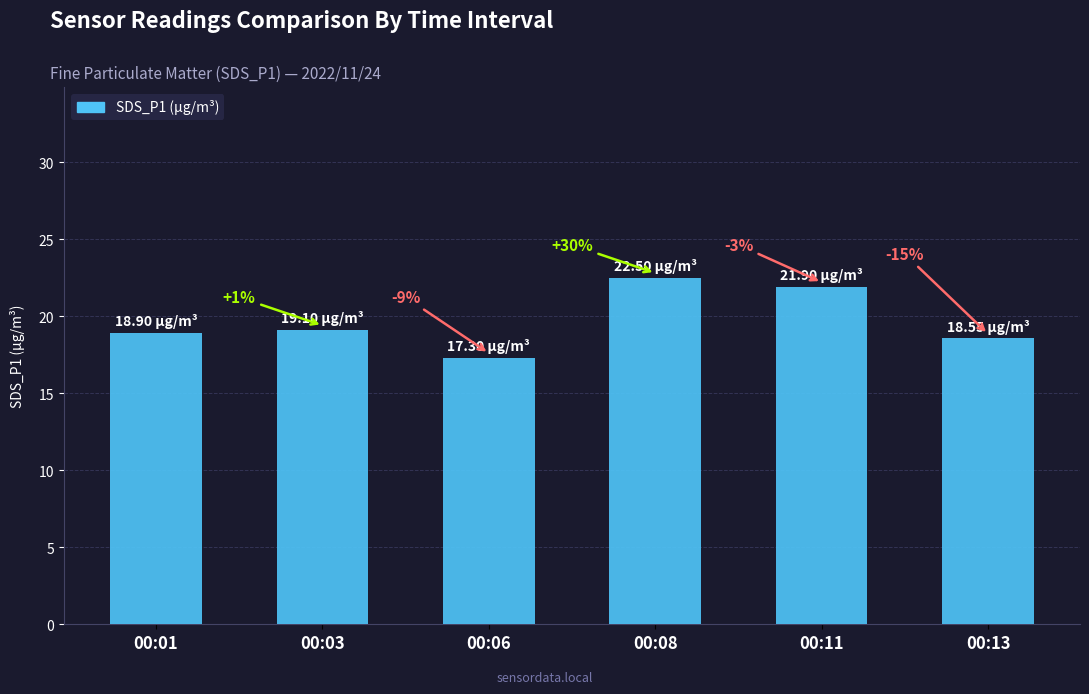

Between 00:11 and 00:03, which is larger?

00:11